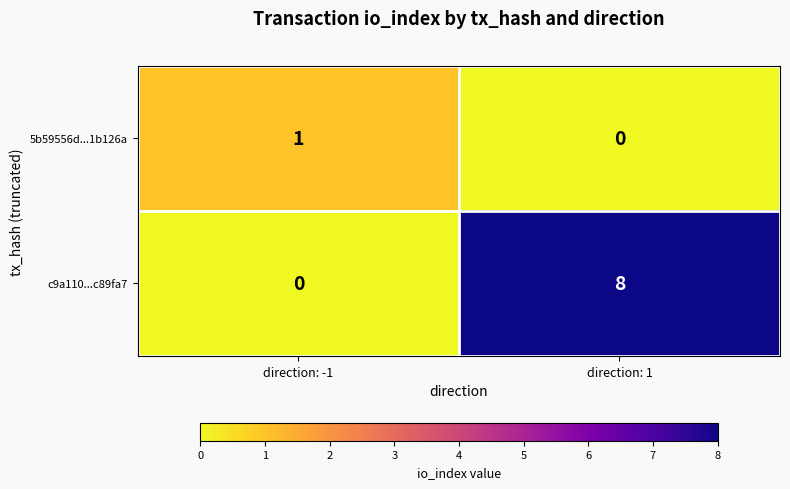

True or false: 5b59556d...1b126a has a value of 1 at direction: -1.

True